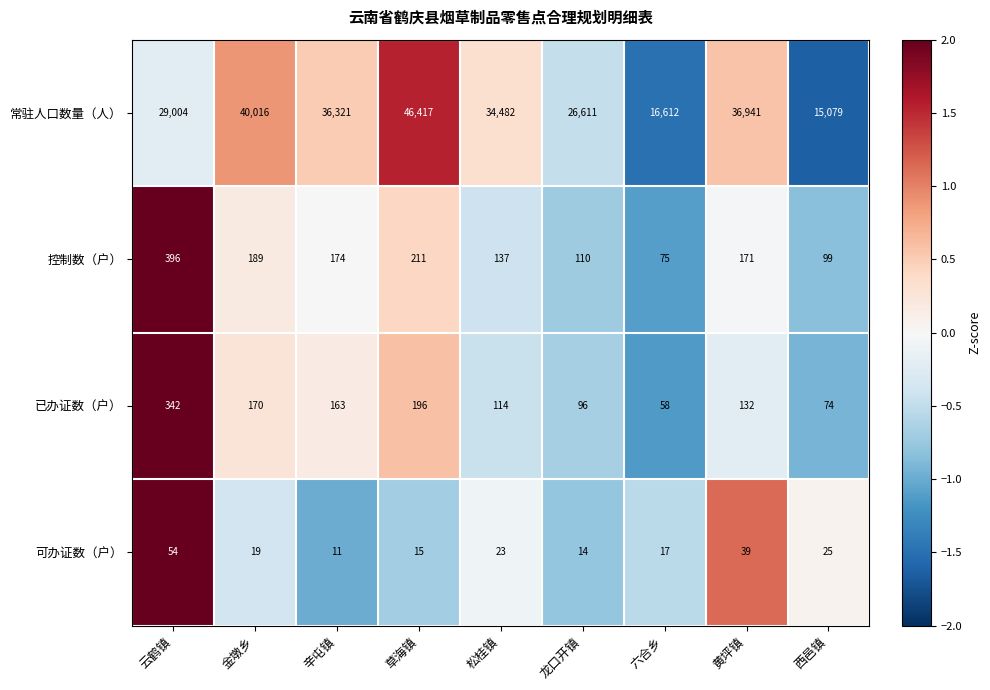

What value does the 可办证数（户） series have at 黄坪镇, to the nearest 10?

40